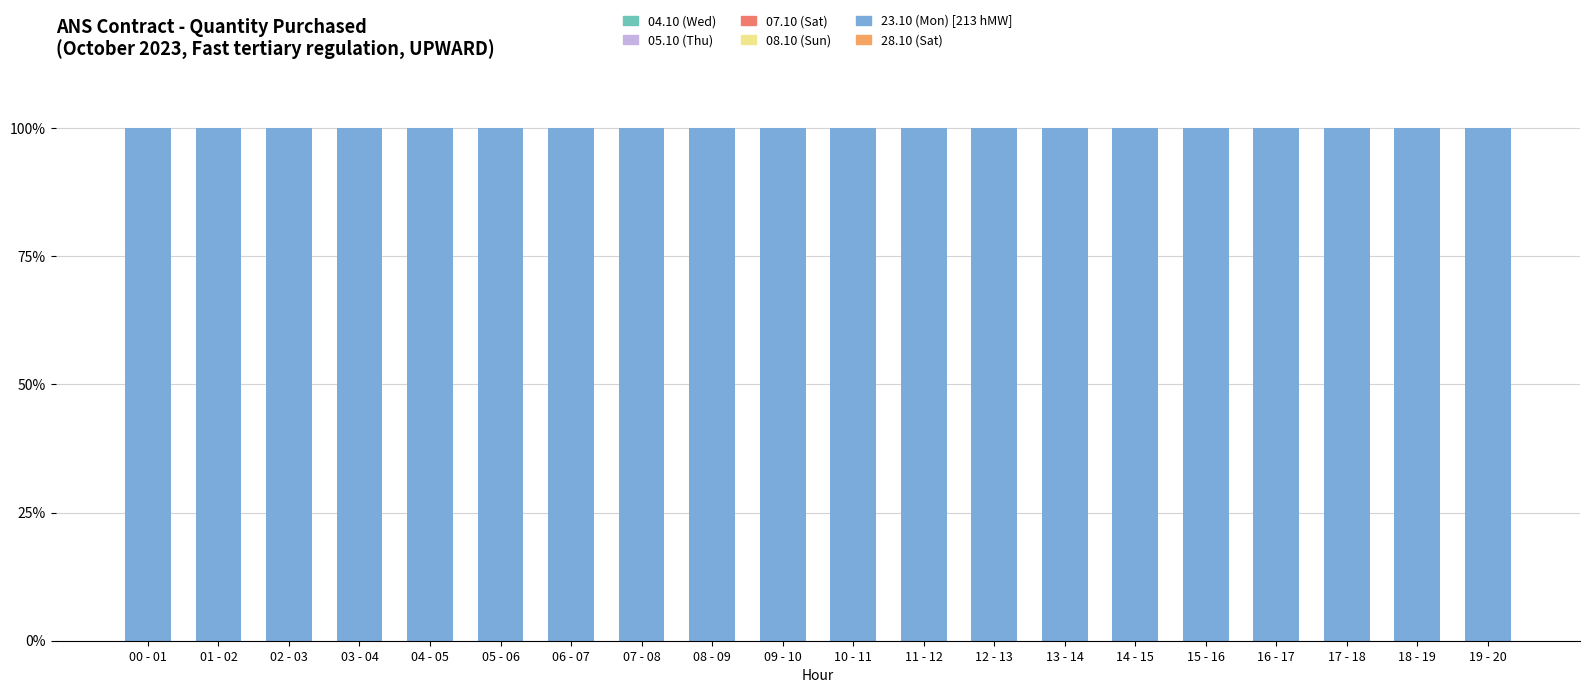

Between 19 - 20 and 04 - 05, which is larger?

19 - 20